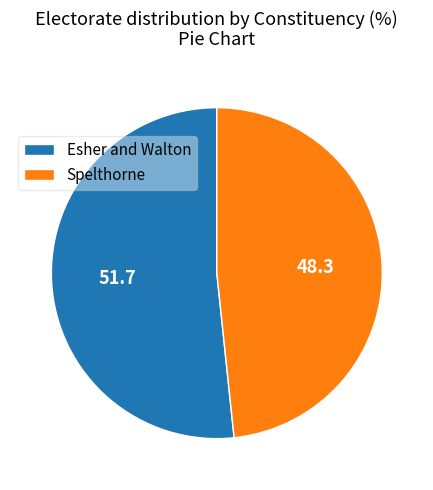

Which category accounts for the majority?

Esher and Walton